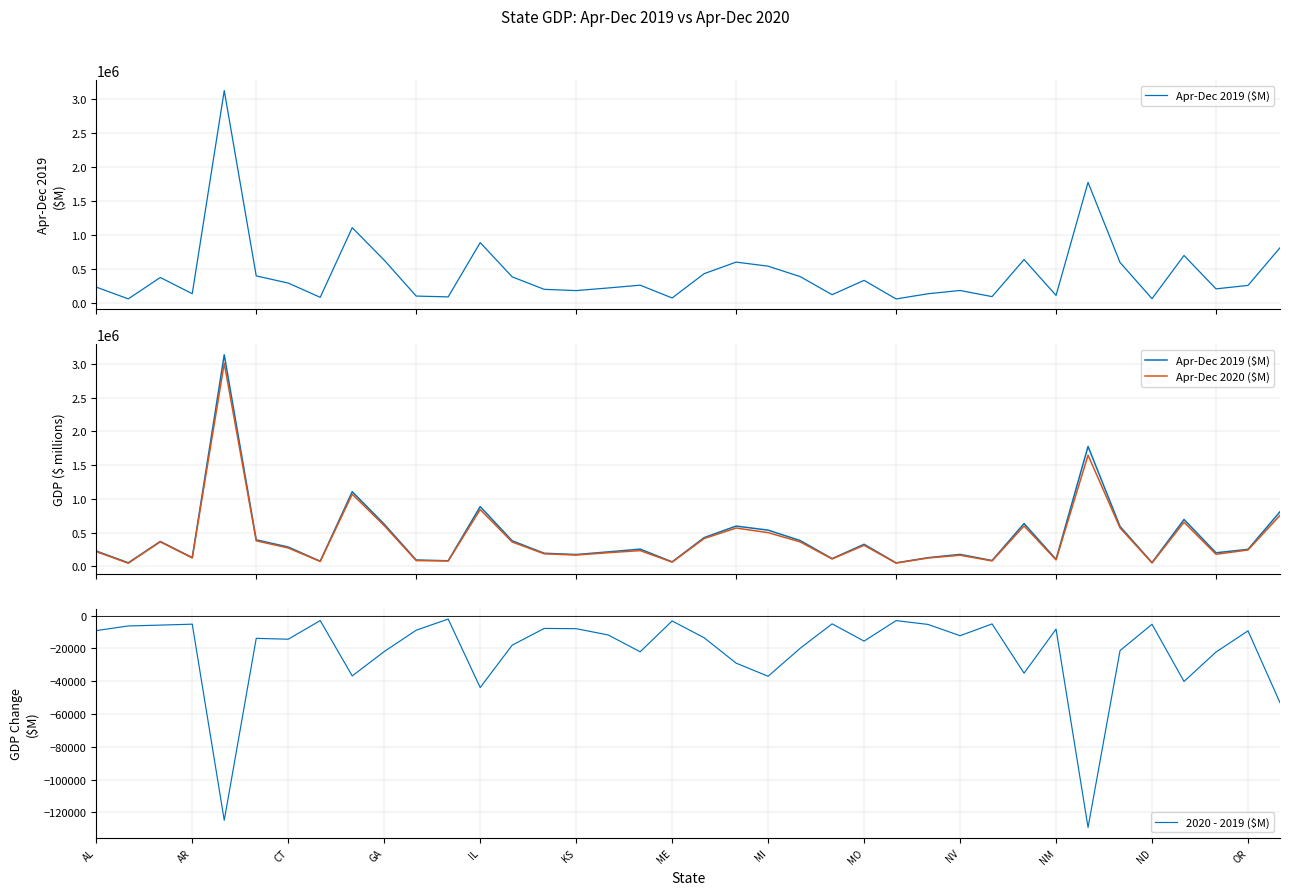

True or false: Apr-Dec 2020 ($M) and 2020 - 2019 ($M) cross at least once.

False